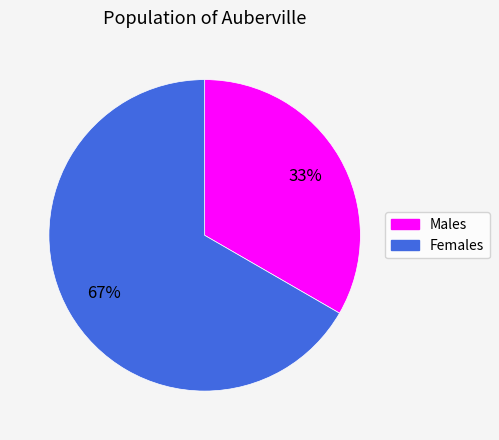

How many segments does this pie chart have?

2